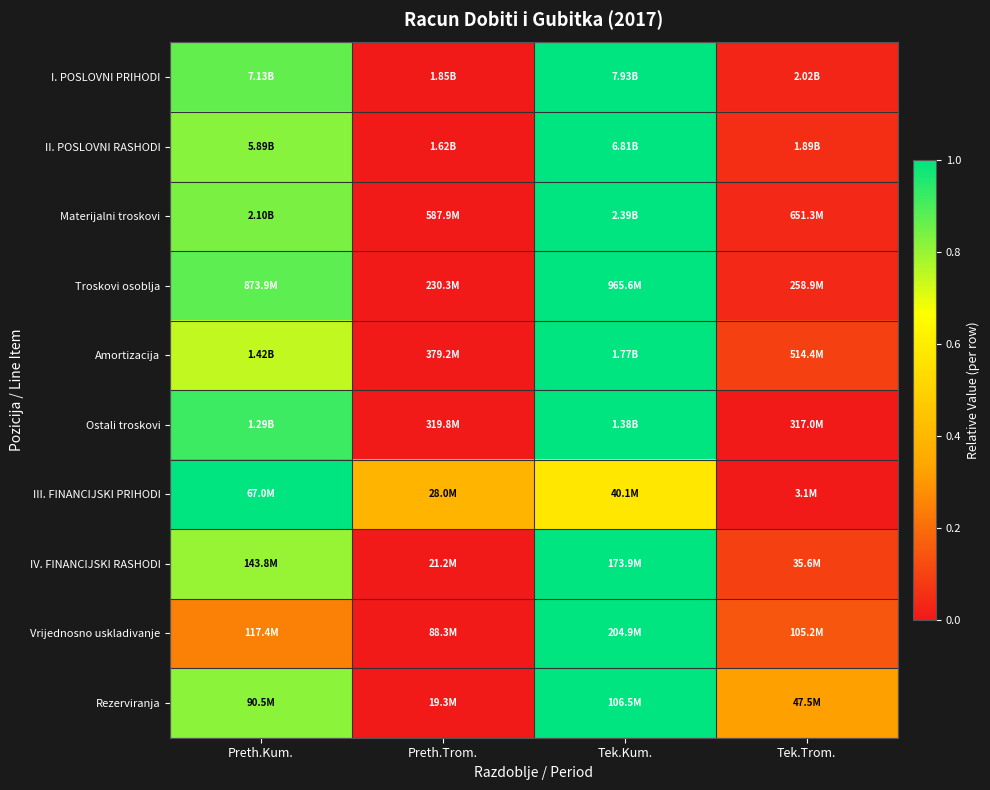

Reading right to left, extract all data points from this chart.

I. POSLOVNI PRIHODI: Tek.Trom.=0.0	Tek.Kum.=1.0	Preth.Trom.=0.0	Preth.Kum.=0.9
II. POSLOVNI RASHODI: Tek.Trom.=0.1	Tek.Kum.=1.0	Preth.Trom.=0.0	Preth.Kum.=0.8
Materijalni troskovi: Tek.Trom.=0.0	Tek.Kum.=1.0	Preth.Trom.=0.0	Preth.Kum.=0.8
Troskovi osoblja: Tek.Trom.=0.0	Tek.Kum.=1.0	Preth.Trom.=0.0	Preth.Kum.=0.9
Amortizacija: Tek.Trom.=0.1	Tek.Kum.=1.0	Preth.Trom.=0.0	Preth.Kum.=0.7
Ostali troskovi: Tek.Trom.=0.0	Tek.Kum.=1.0	Preth.Trom.=0.0	Preth.Kum.=0.9
III. FINANCIJSKI PRIHODI: Tek.Trom.=0.0	Tek.Kum.=0.6	Preth.Trom.=0.4	Preth.Kum.=1.0
IV. FINANCIJSKI RASHODI: Tek.Trom.=0.1	Tek.Kum.=1.0	Preth.Trom.=0.0	Preth.Kum.=0.8
Vrijednosno uskladivanje: Tek.Trom.=0.1	Tek.Kum.=1.0	Preth.Trom.=0.0	Preth.Kum.=0.2
Rezerviranja: Tek.Trom.=0.3	Tek.Kum.=1.0	Preth.Trom.=0.0	Preth.Kum.=0.8